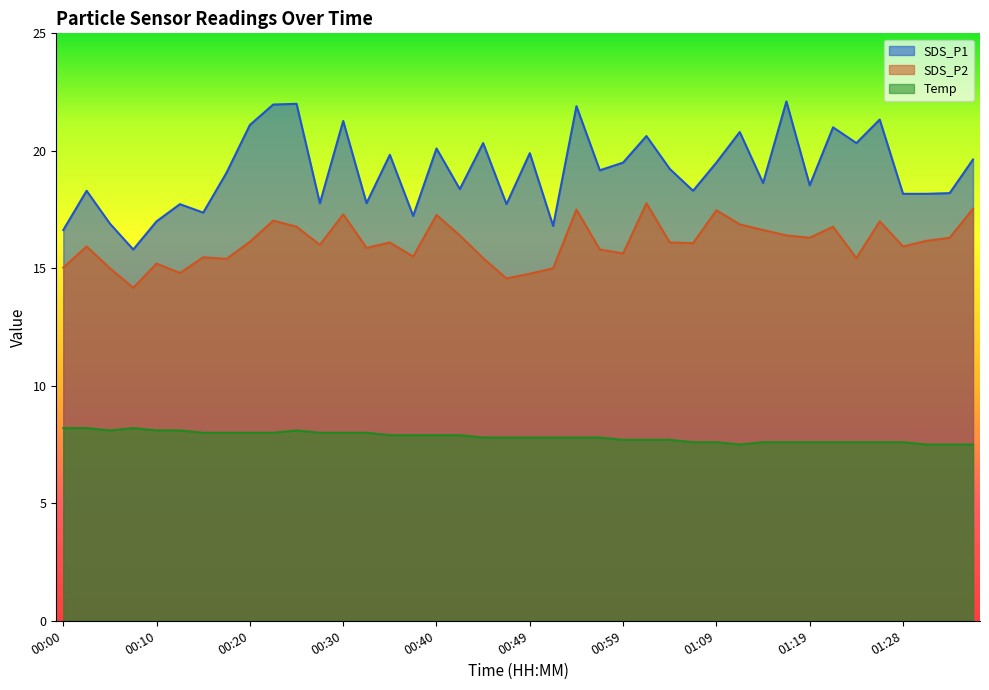

Is the value of SDS_P2 at 01:14 greater than the value of Temp at 00:57?

Yes